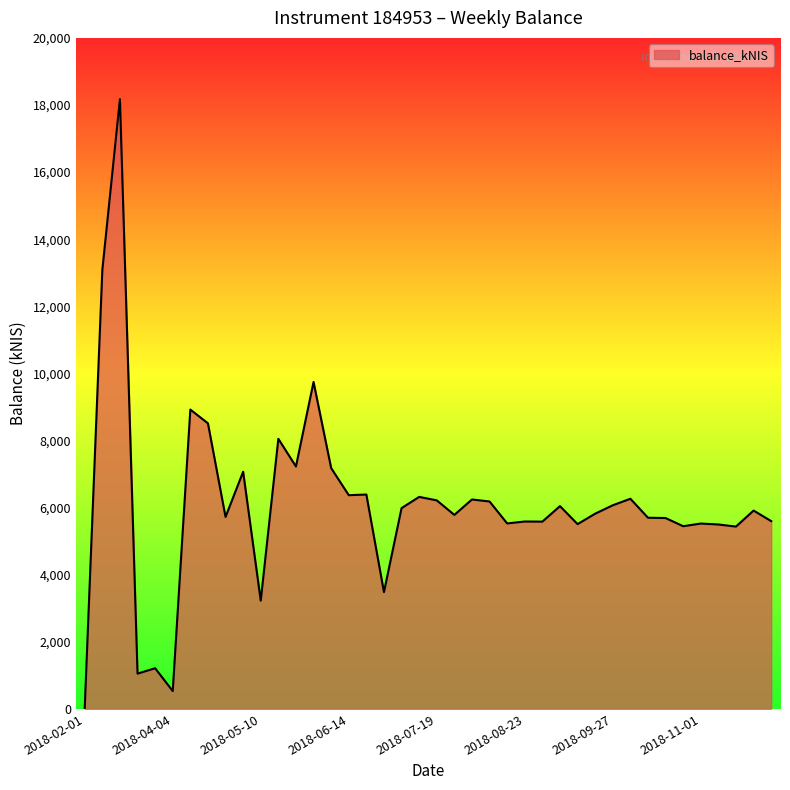

What is the greatest value displayed?

18175.2